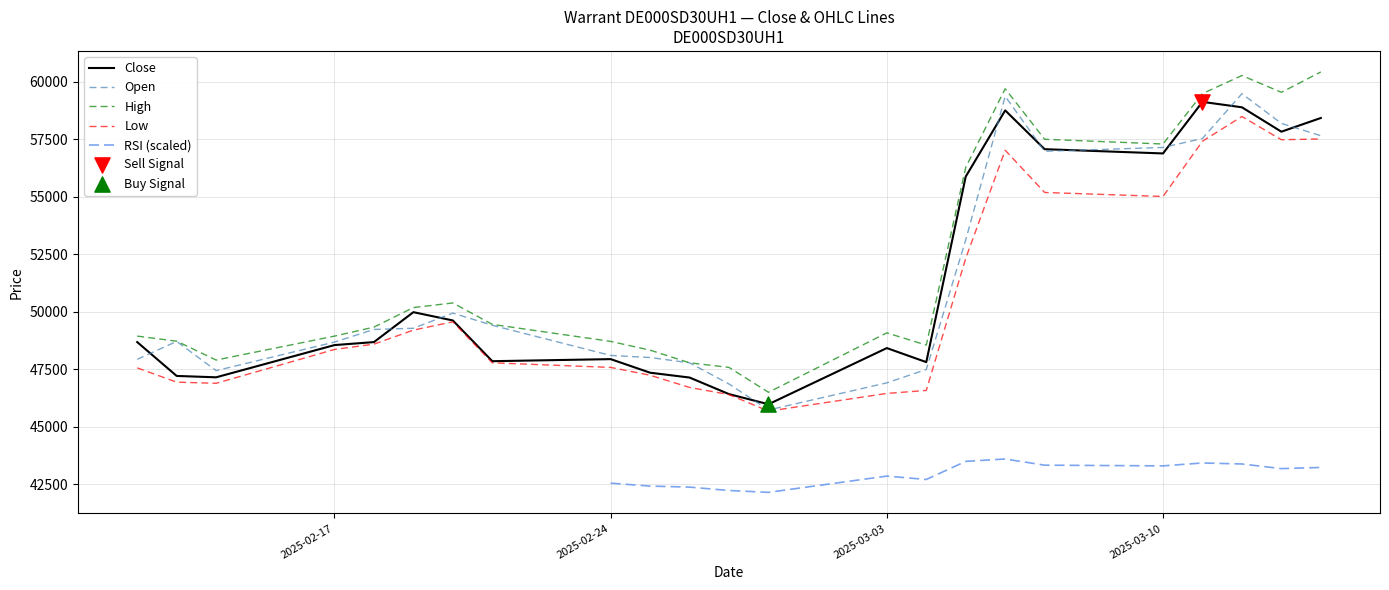

Which series reaches the maximum Y coordinate?

High